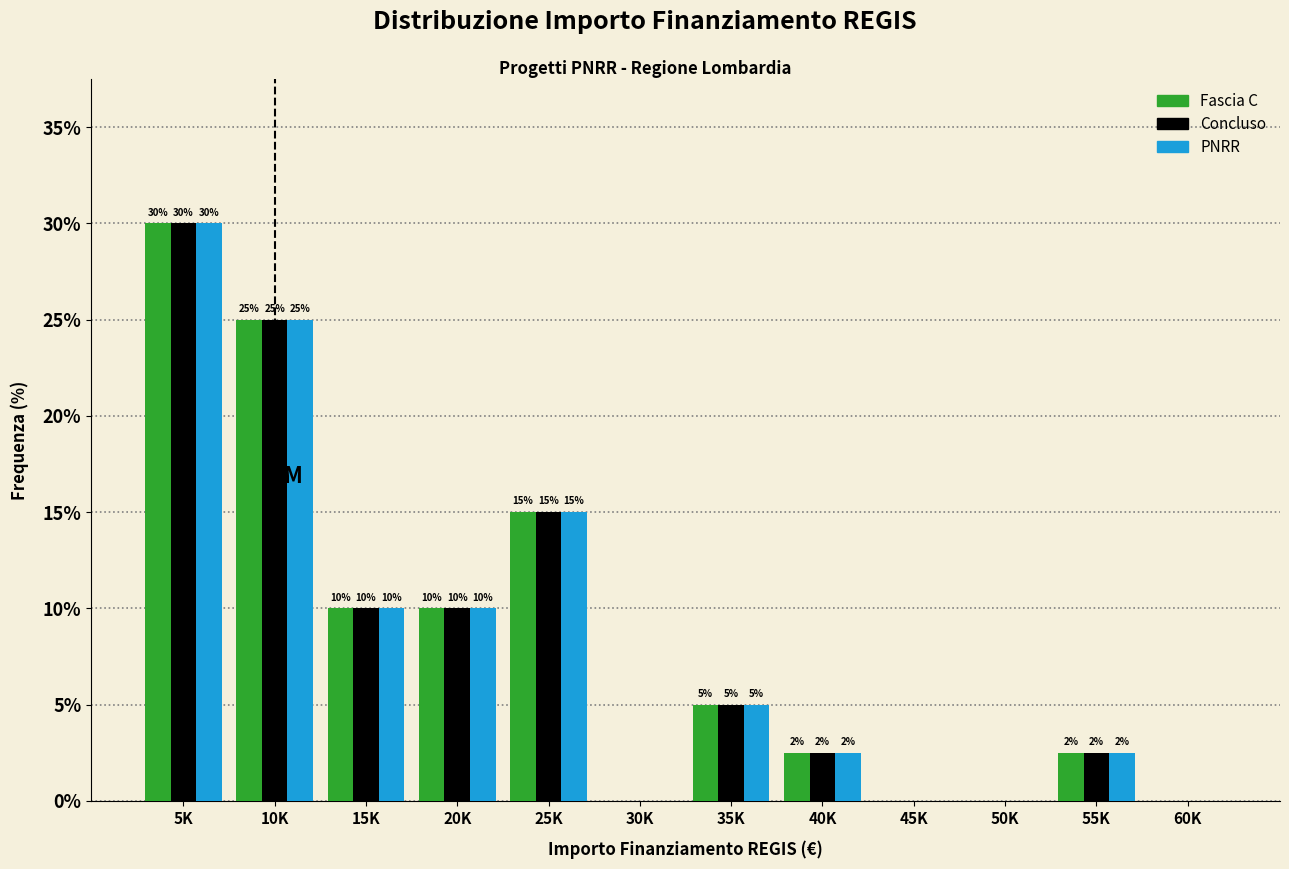

Where does the Fascia C series first go above 5?

5K